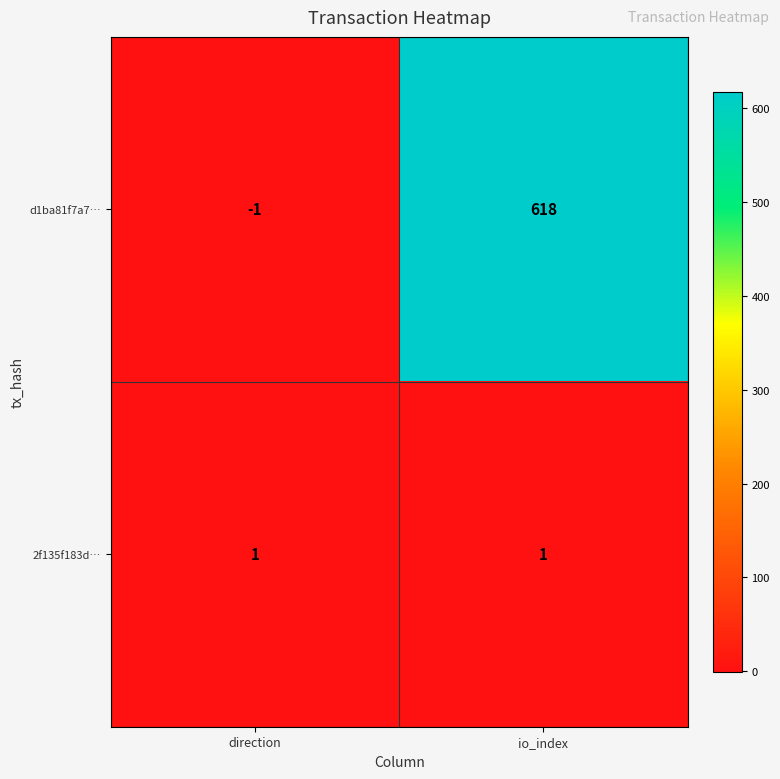

Which series changed the most between direction and io_index?

d1ba81f7a7…